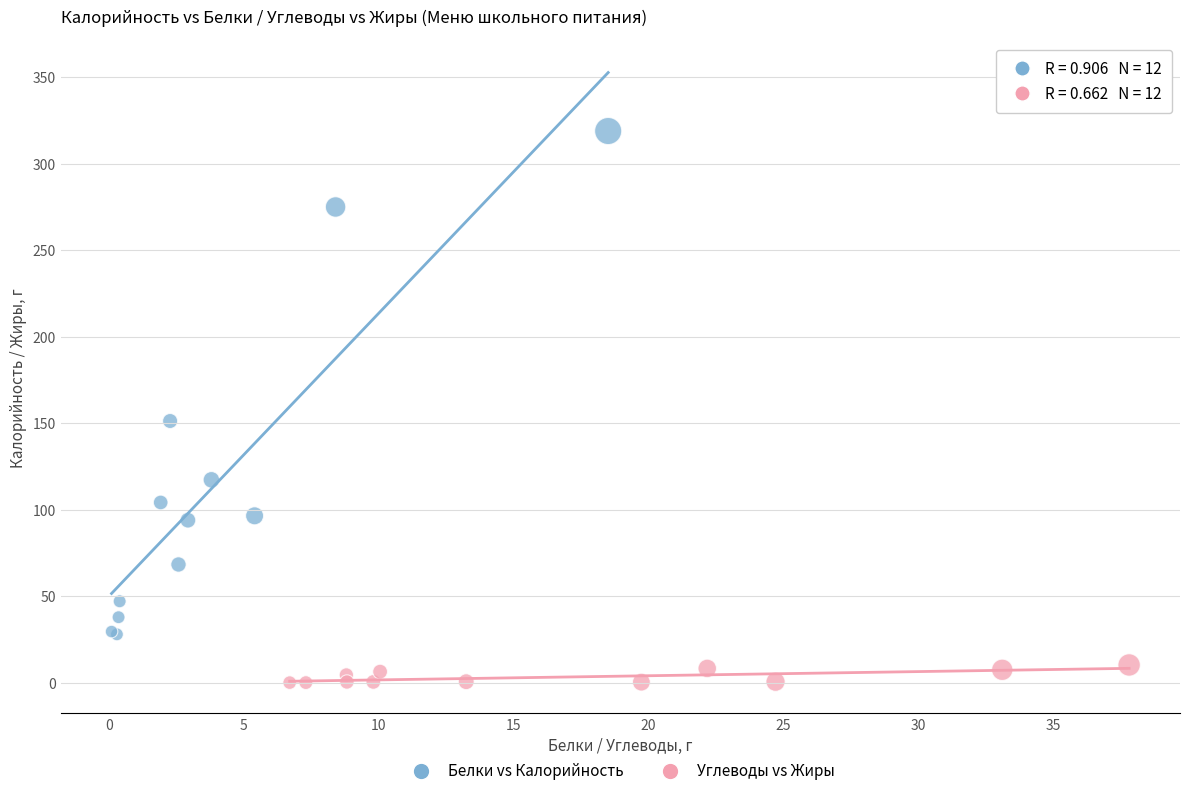

What are all the series names shown in the legend?

Белки vs Калорийность, Углеводы vs Жиры